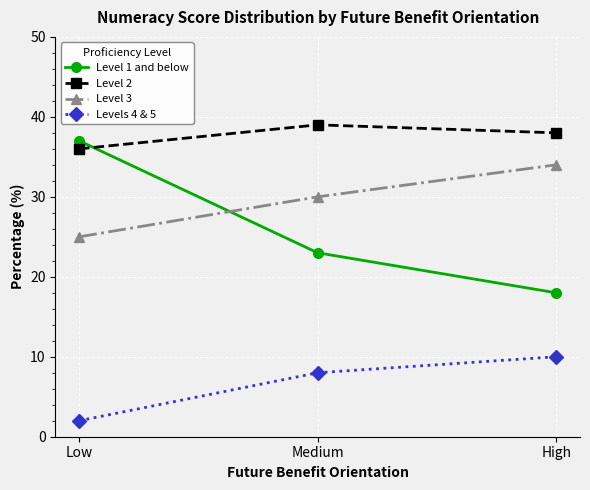

What is the value of the Level 2 point at the 2nd from the left?

39